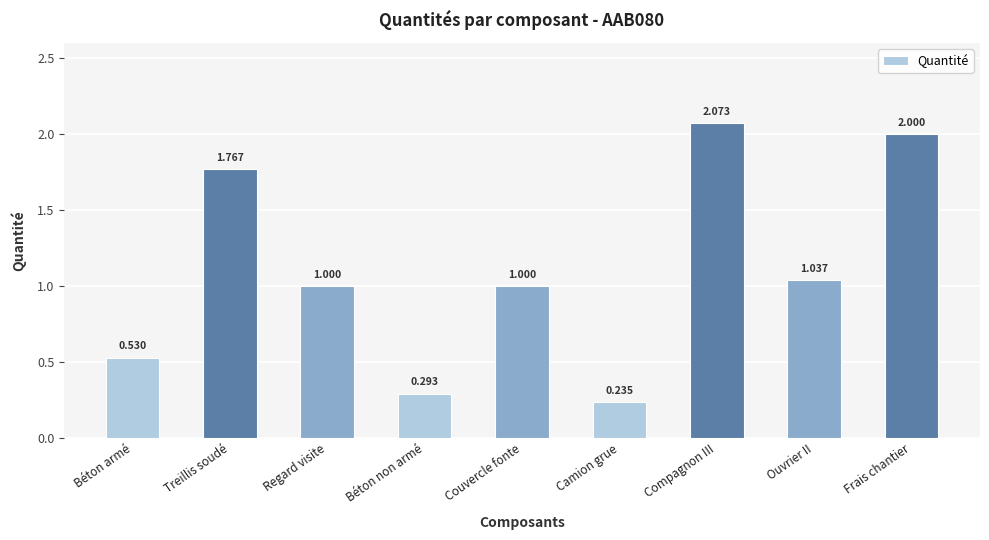

At which category does the chart reach its peak across all series?

Compagnon III